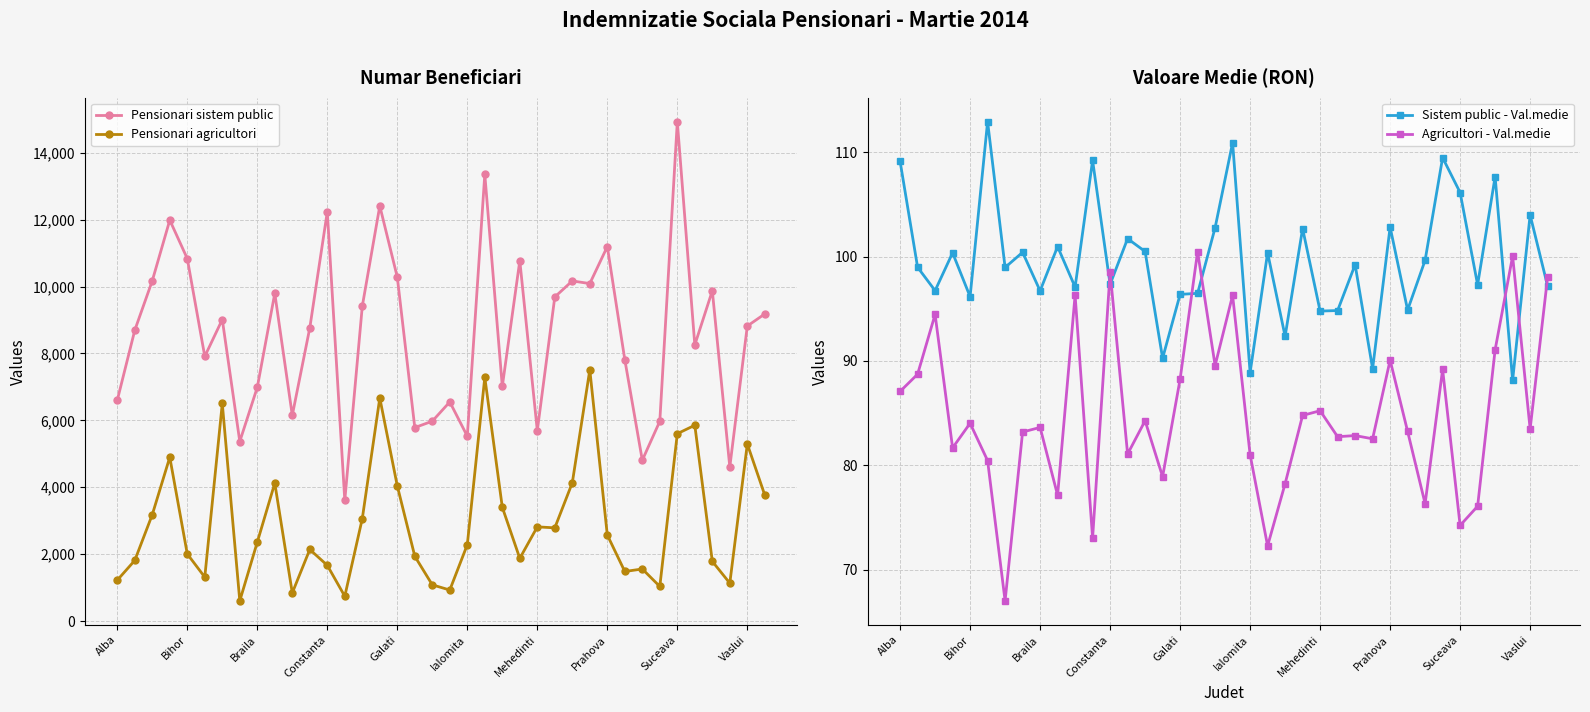

Which series has the largest total across all categories?

Pensionari sistem public